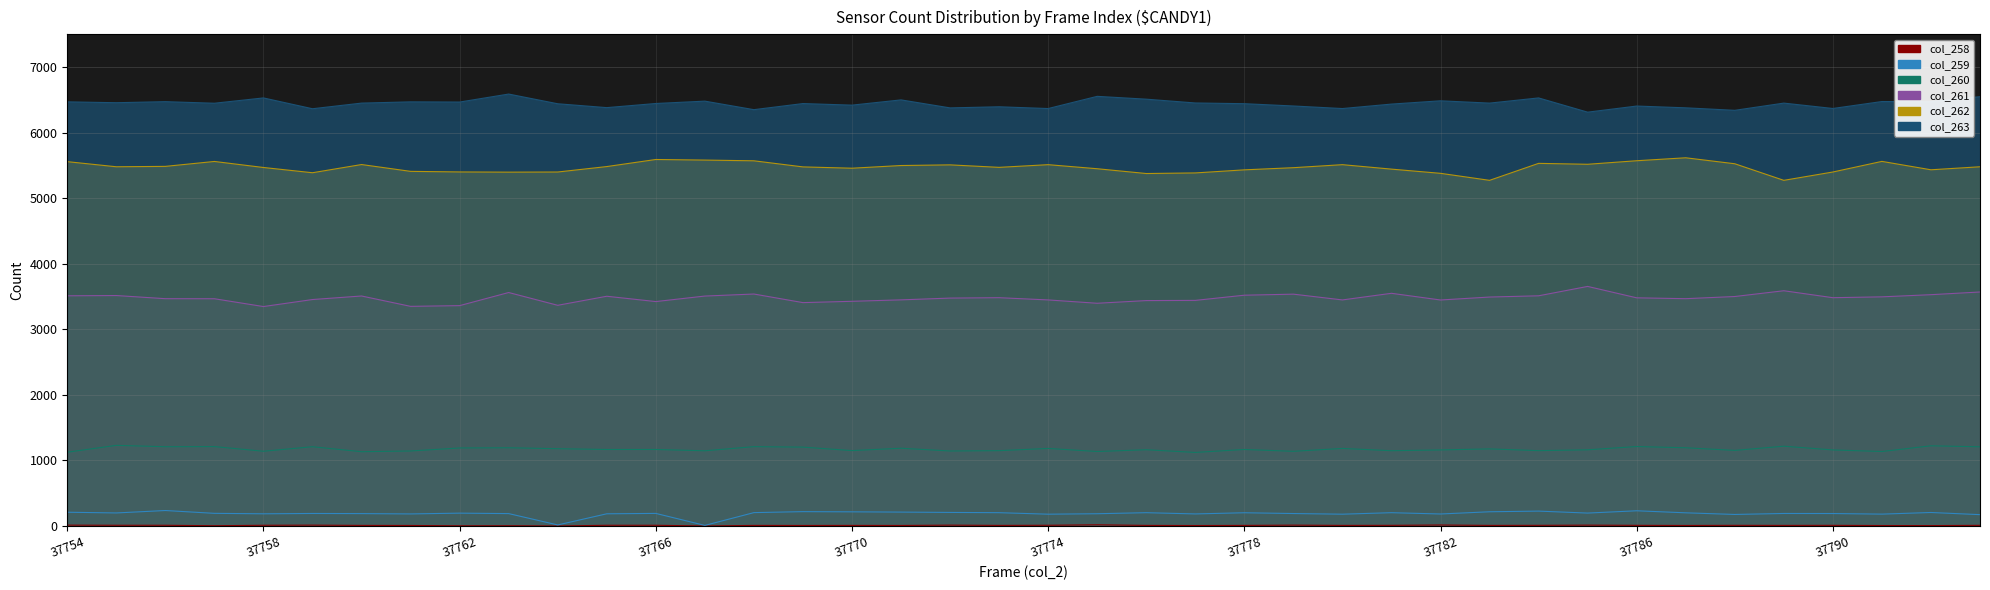

The value of col_261 at 37763 is 3562. True or false?

True